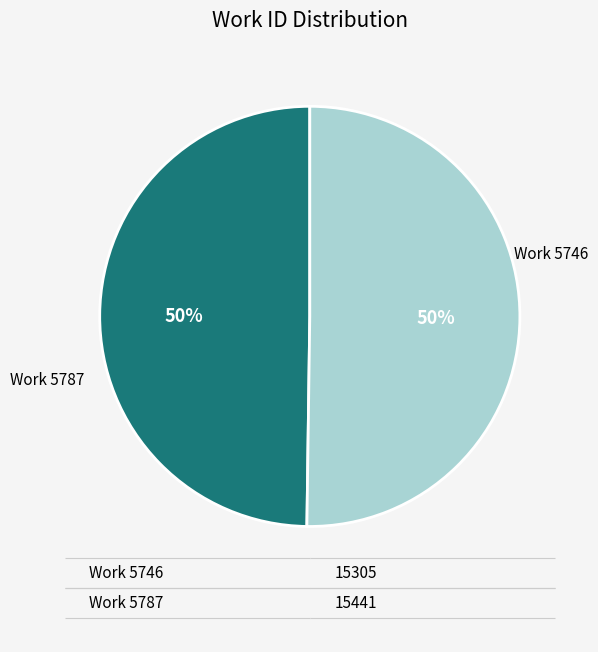

To the nearest percent, what is the average slice percentage?

50%